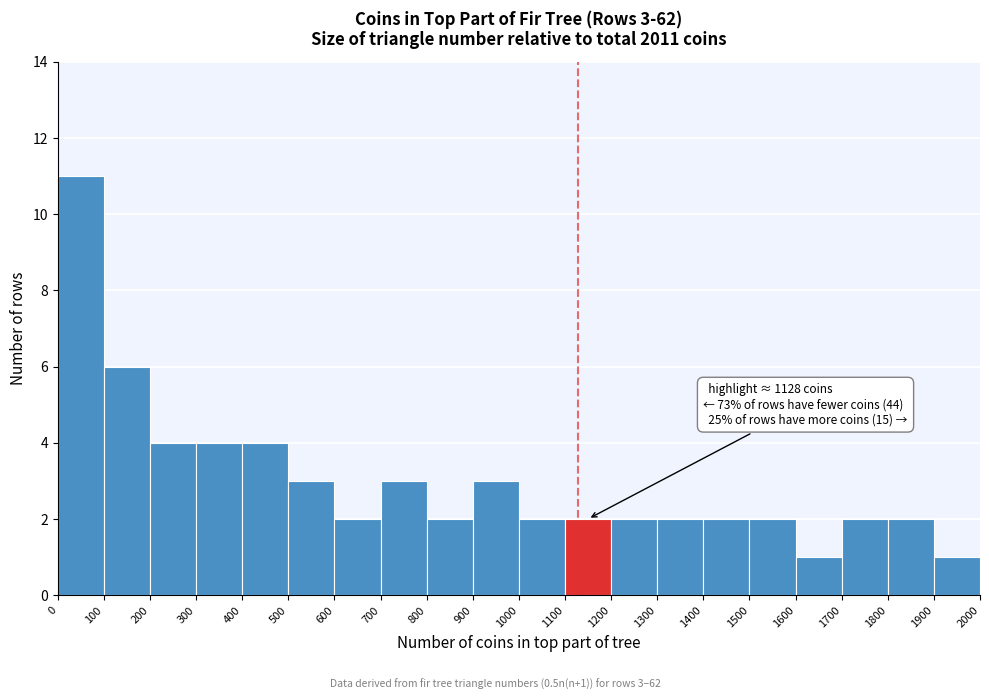

Over which range of the x-axis is the bar tallest?

0 to 100